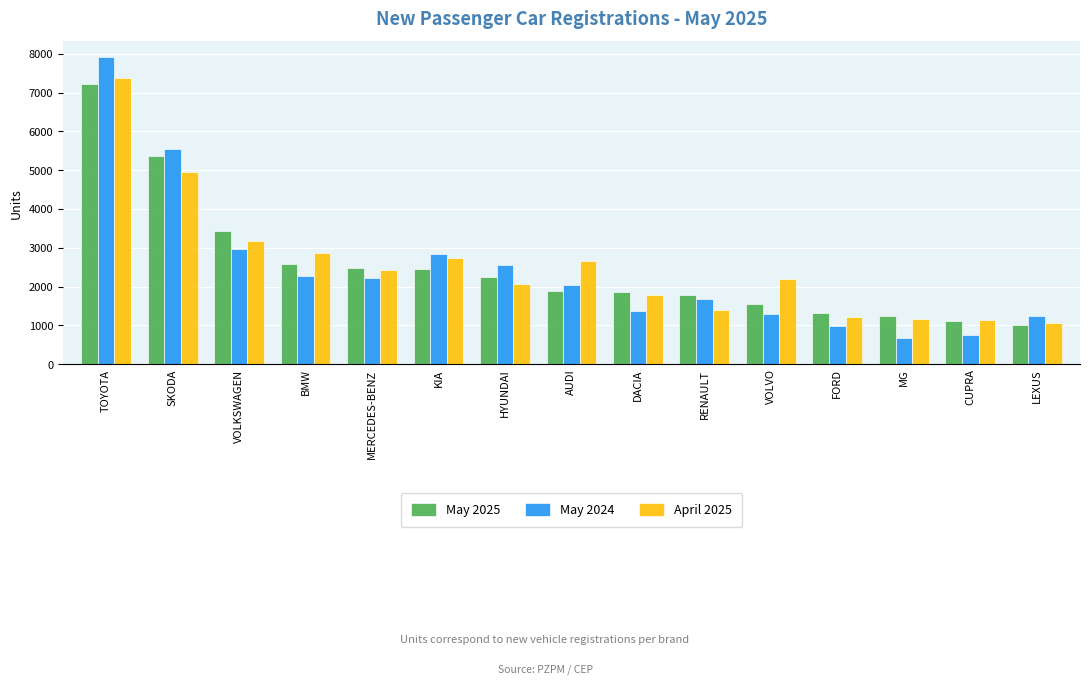

What are all the series names shown in the legend?

May 2025, May 2024, April 2025